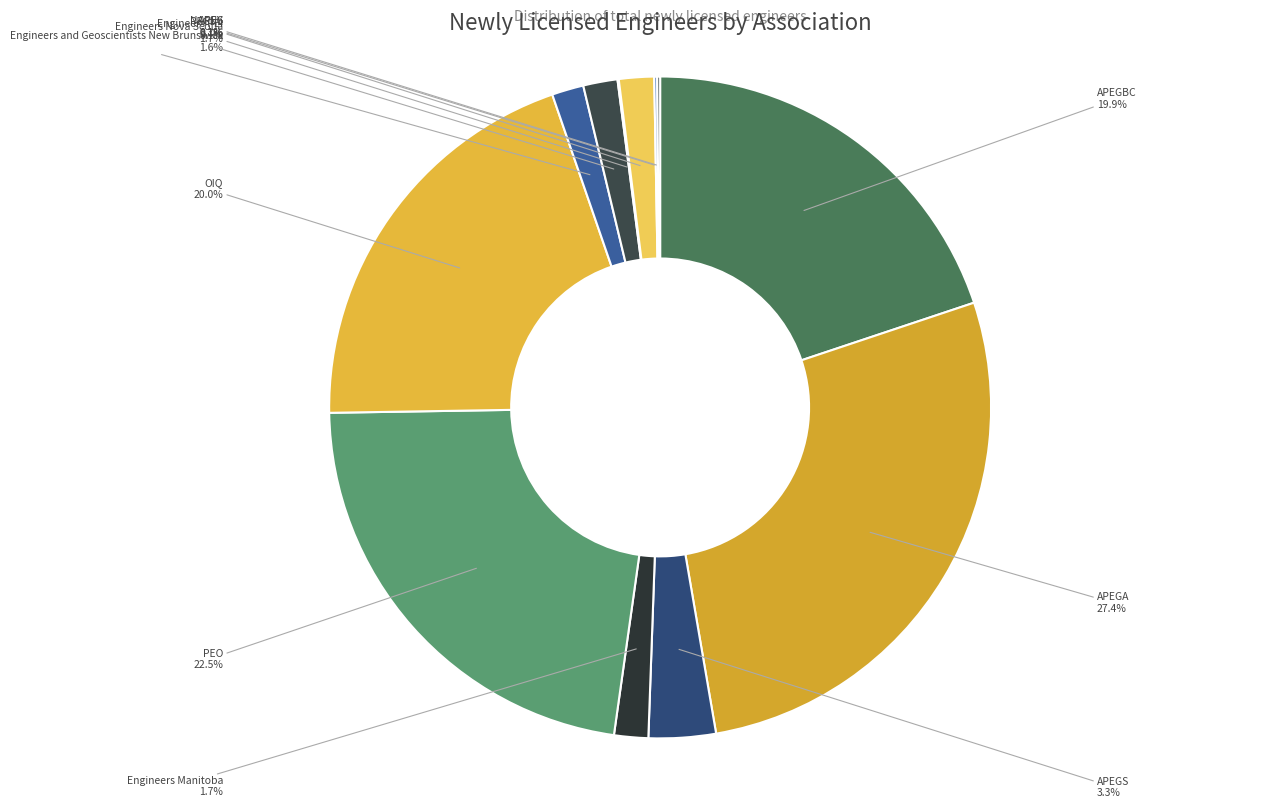

Count the number of slices in the pie.

12